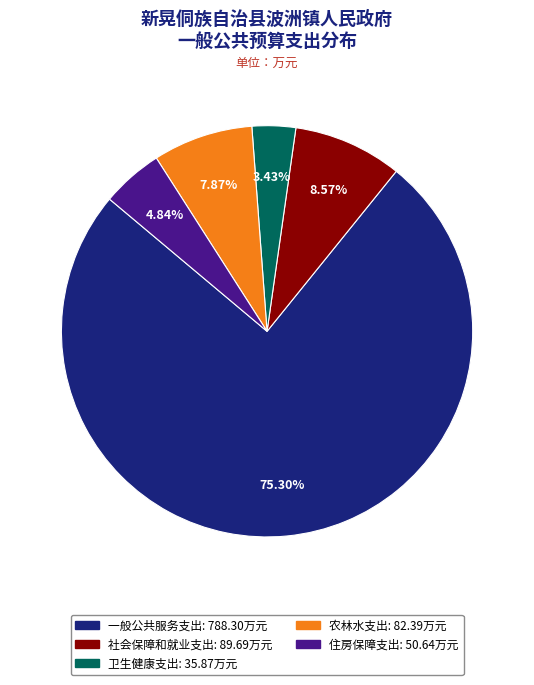

Does 住房保障支出 account for over 50% of the chart?

No